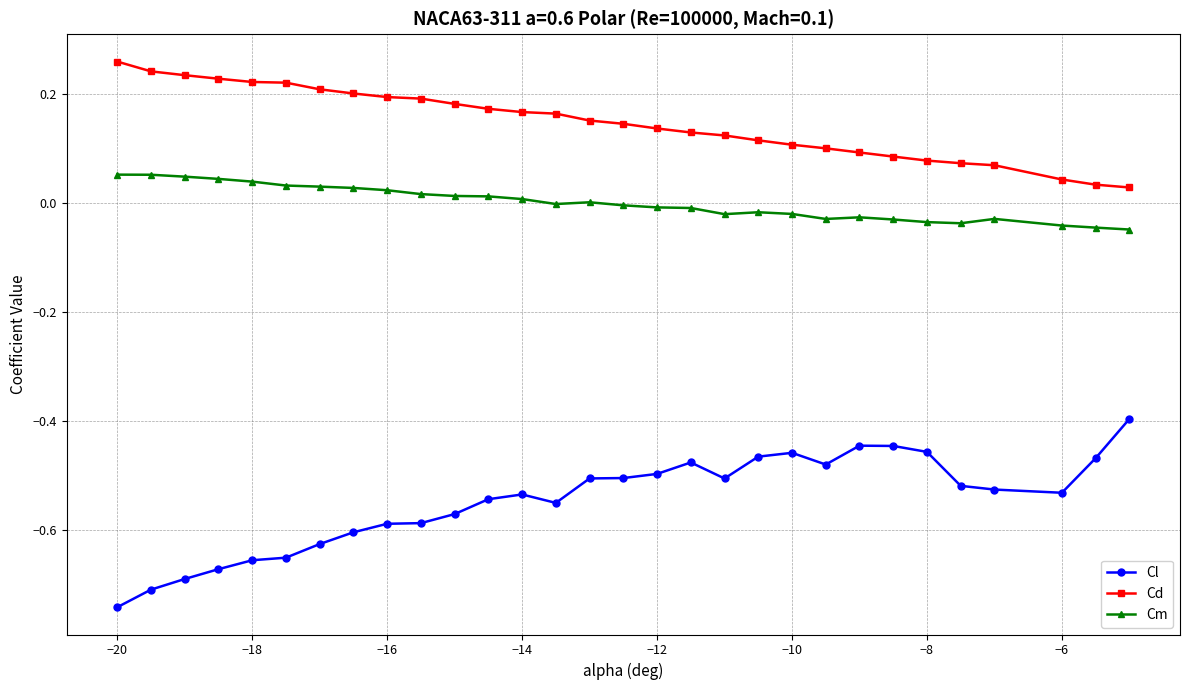

True or false: Cm and Cl intersect in this chart.

False